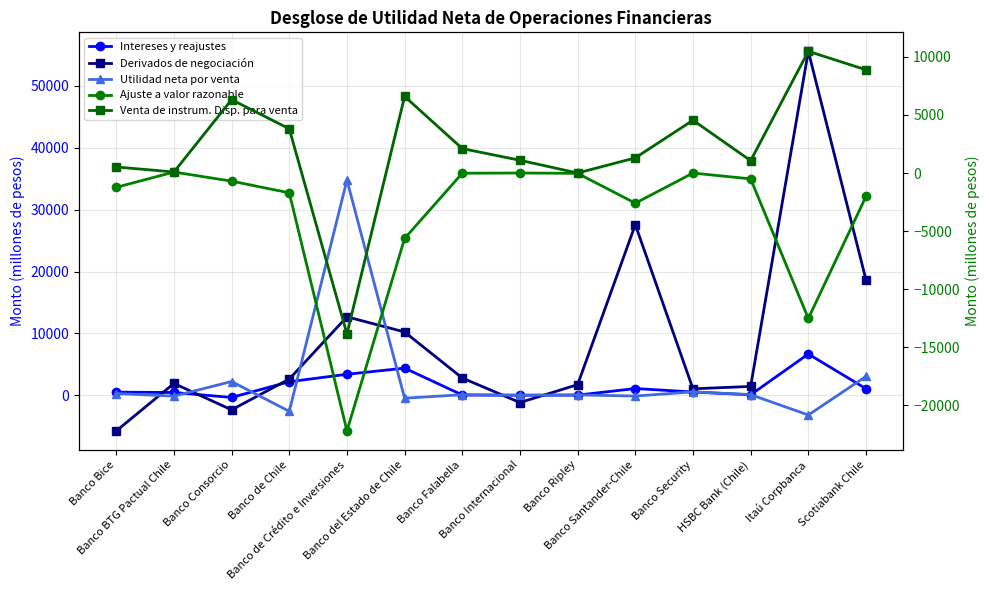

What position from the right is HSBC Bank (Chile)?

3